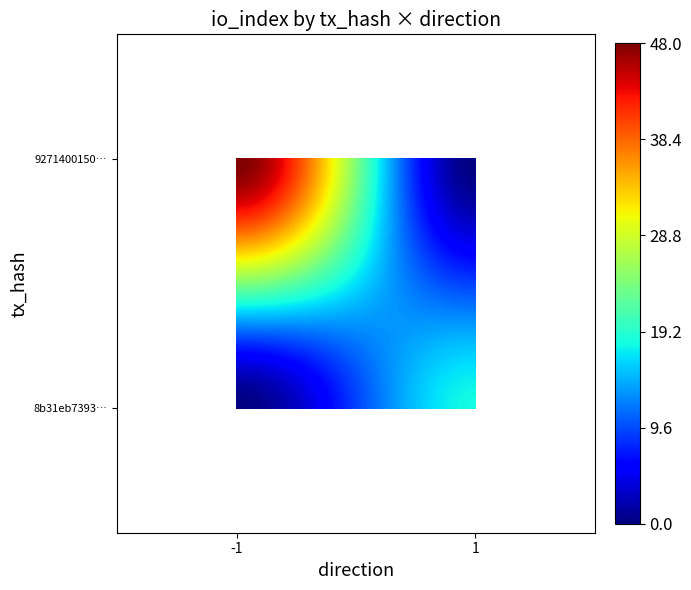

Between -1 and 1, which series saw the biggest shift?

9271400150…